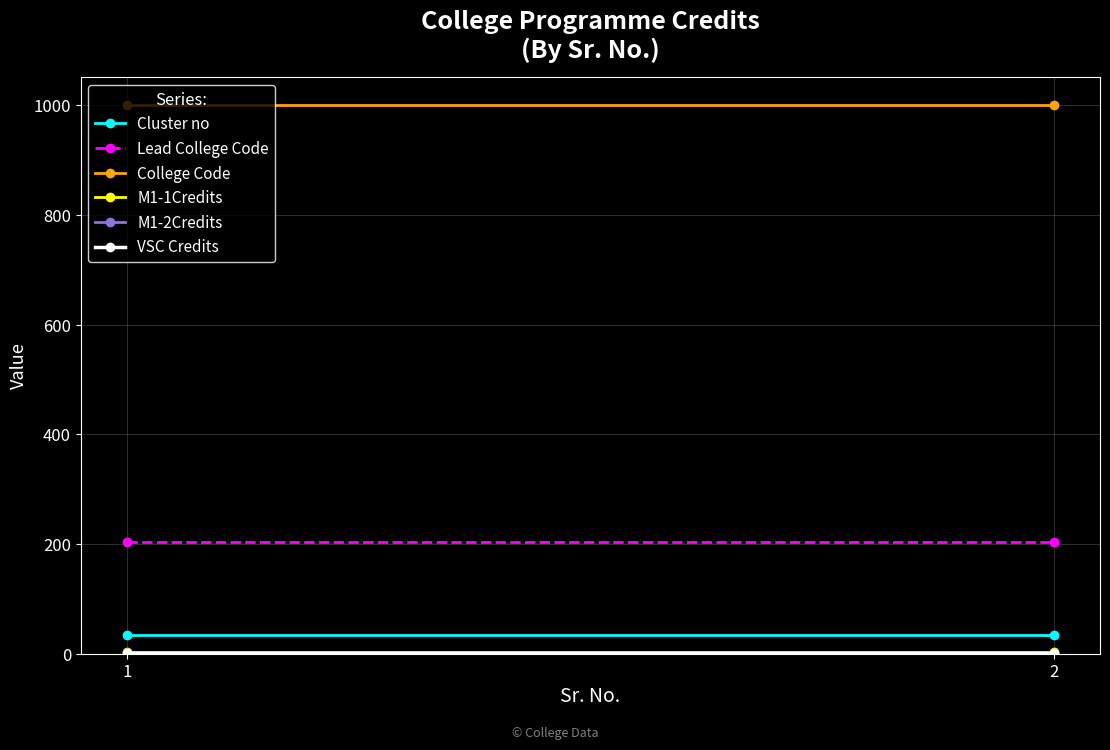

At which label does M1-1Credits reach its minimum?

1